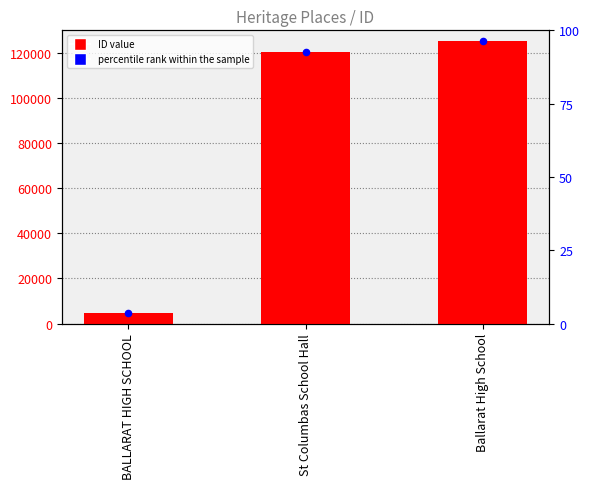

What is the change in value from St Columbas School Hall to Ballarat High School?

+4882